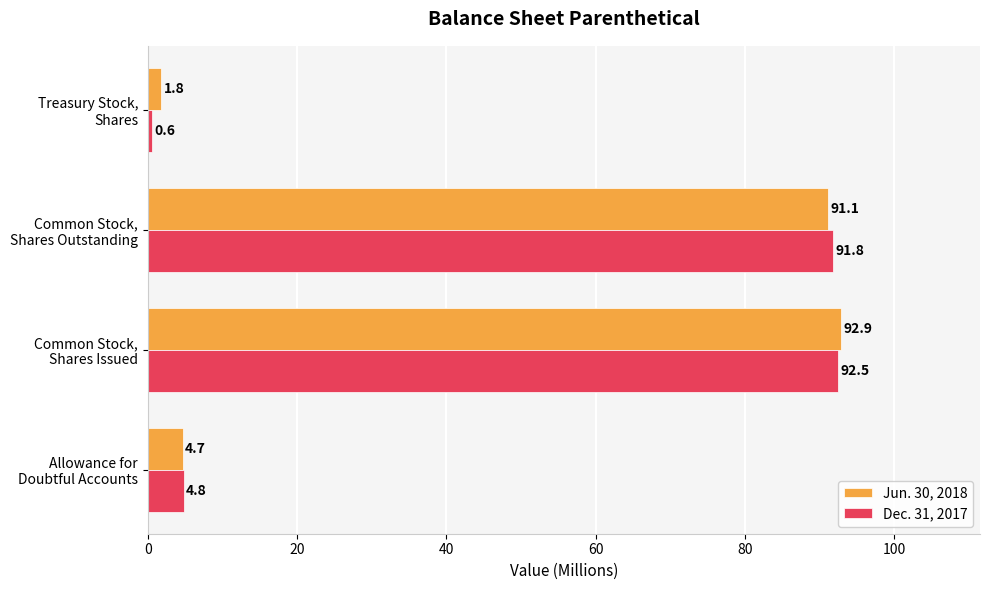

Which category has the lowest value in the Jun. 30, 2018 series?

Treasury Stock,
Shares